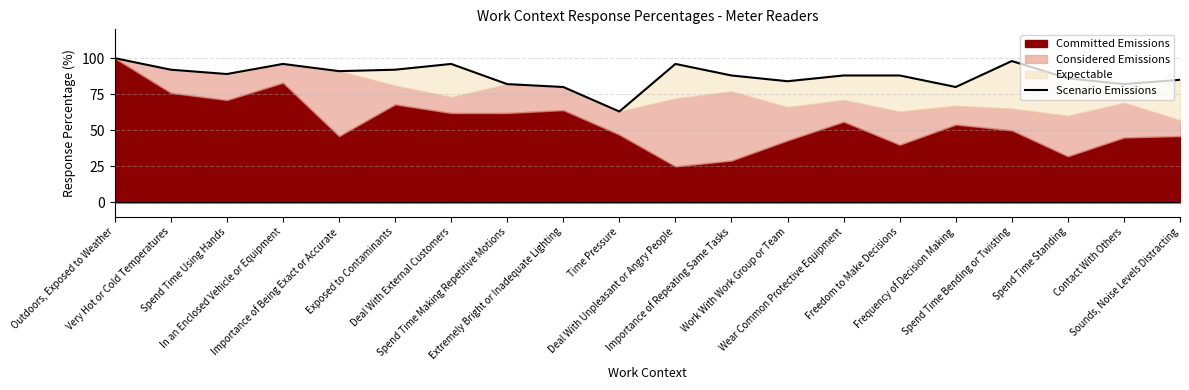

Rank the categories by value from highest to lowest.

Outdoors, Exposed to Weather, Spend Time Bending or Twisting, In an Enclosed Vehicle or Equipment, Deal With External Customers, Deal With Unpleasant or Angry People, Very Hot or Cold Temperatures, Exposed to Contaminants, Importance of Being Exact or Accurate, Spend Time Using Hands, Importance of Repeating Same Tasks, Wear Common Protective Equipment, Freedom to Make Decisions, Spend Time Standing, Sounds, Noise Levels Distracting, Work With Work Group or Team, Spend Time Making Repetitive Motions, Contact With Others, Extremely Bright or Inadequate Lighting, Frequency of Decision Making, Time Pressure